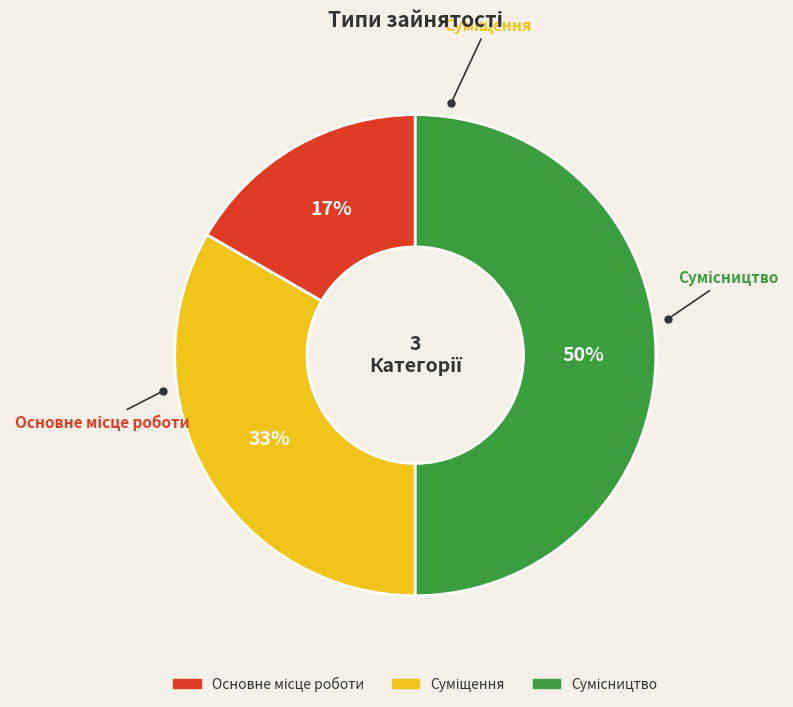

To the nearest percent, what is the average slice percentage?

33%